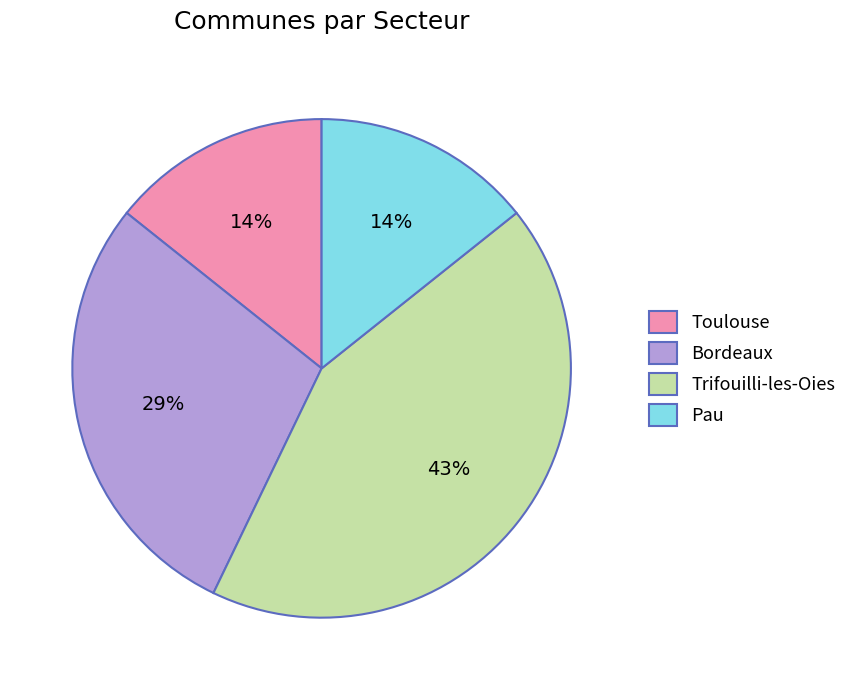

Is there any slice that represents more than half of the pie?

No